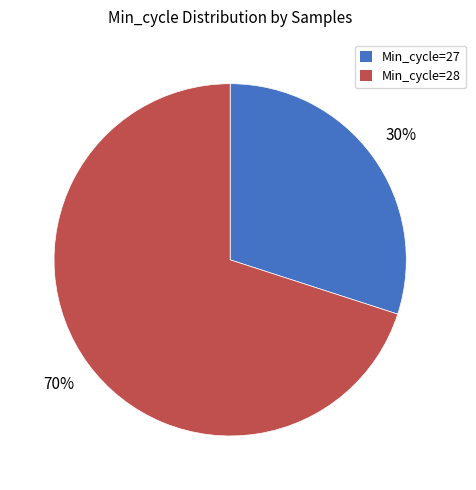

Does any single category account for the majority?

Yes